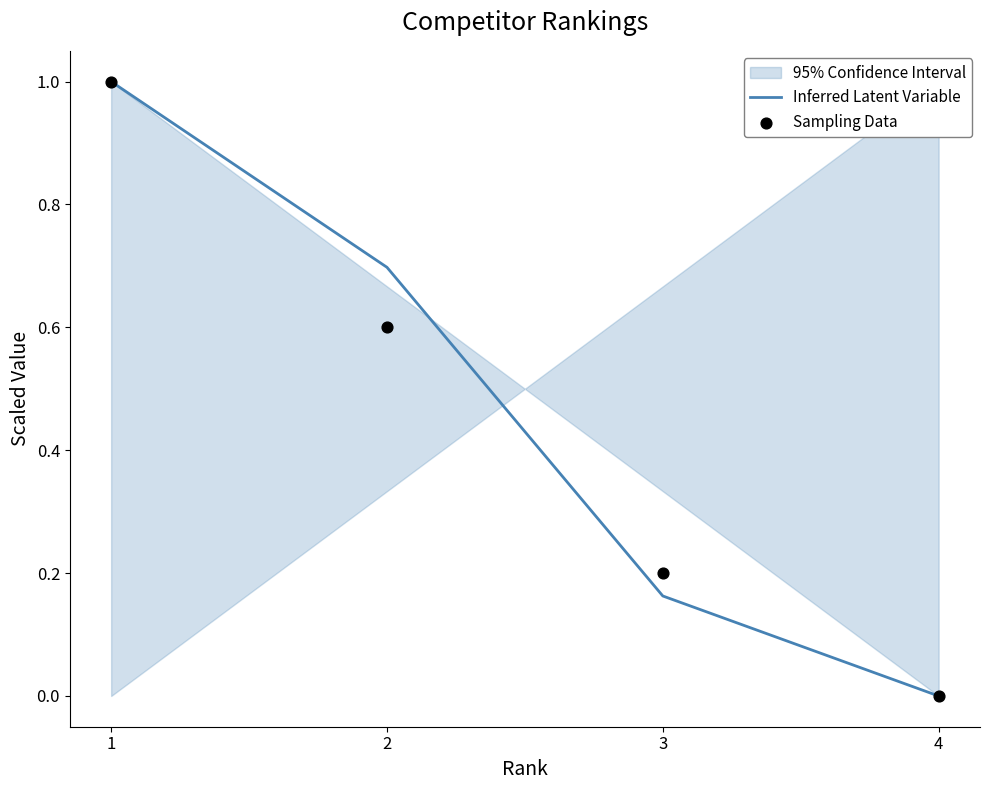

Which series contains the lowest Y value?

Inferred Latent Variable